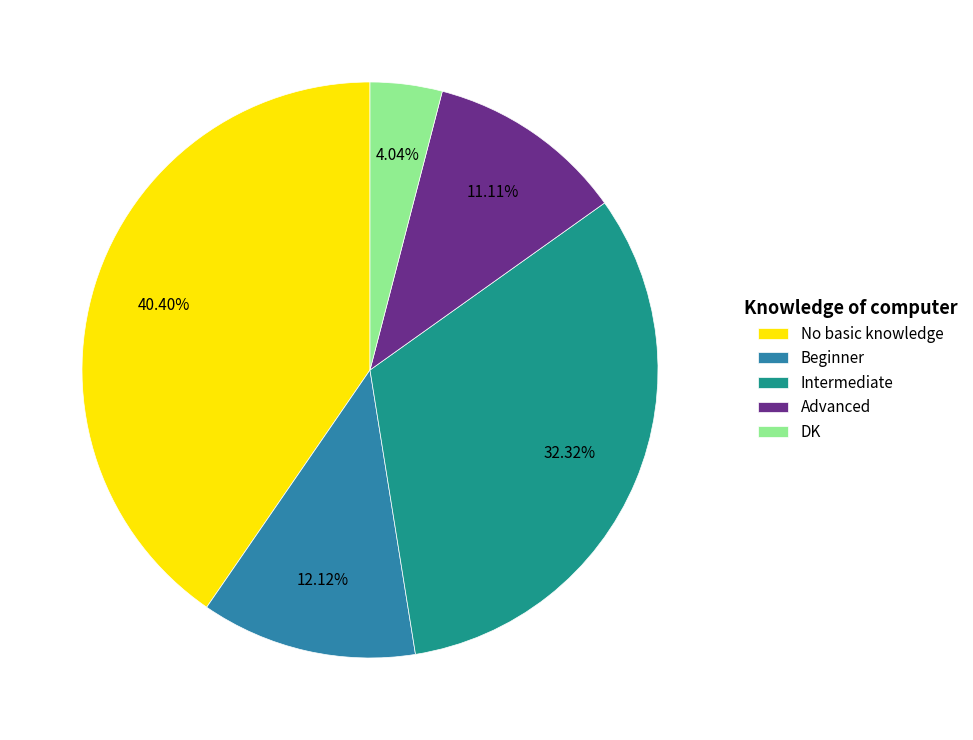

To the nearest percent, what is the difference between the Intermediate and DK slice percentages?

28%